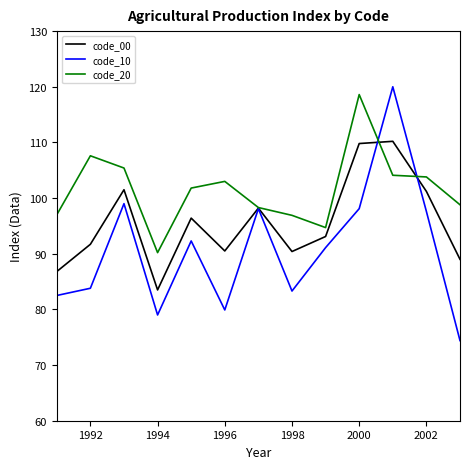

What is the smallest value displayed?

74.4